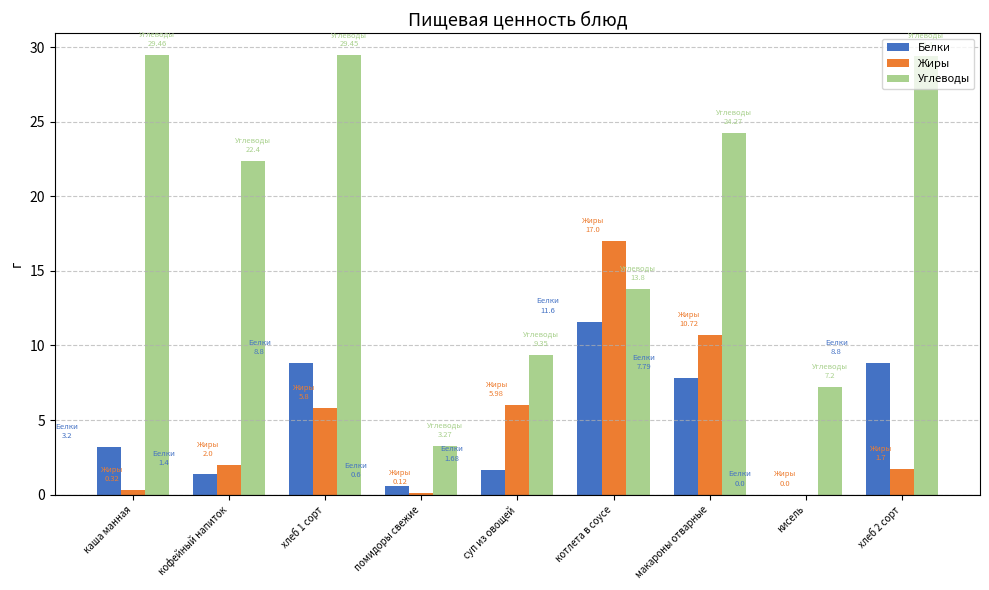

How many groups of bars are there?

9